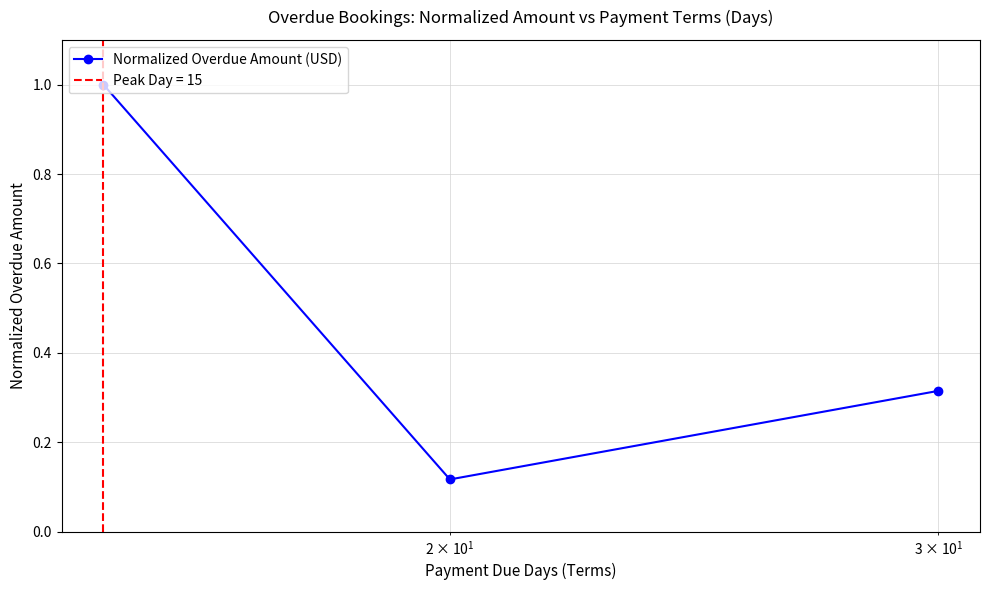

Reading right to left, list all the values displayed in this chart.

0.3	0.1	1.0